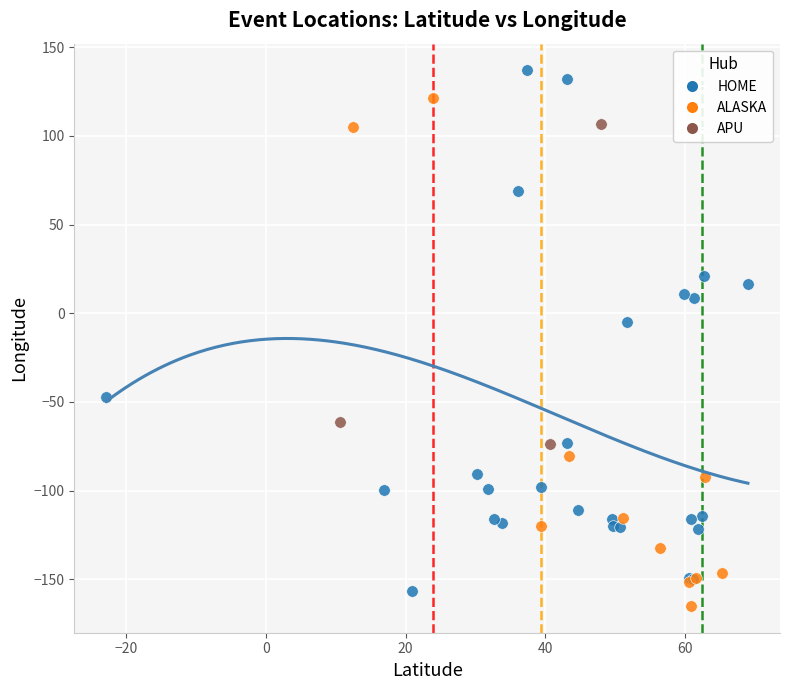

Which series has the largest Y range (max minus min)?

HOME